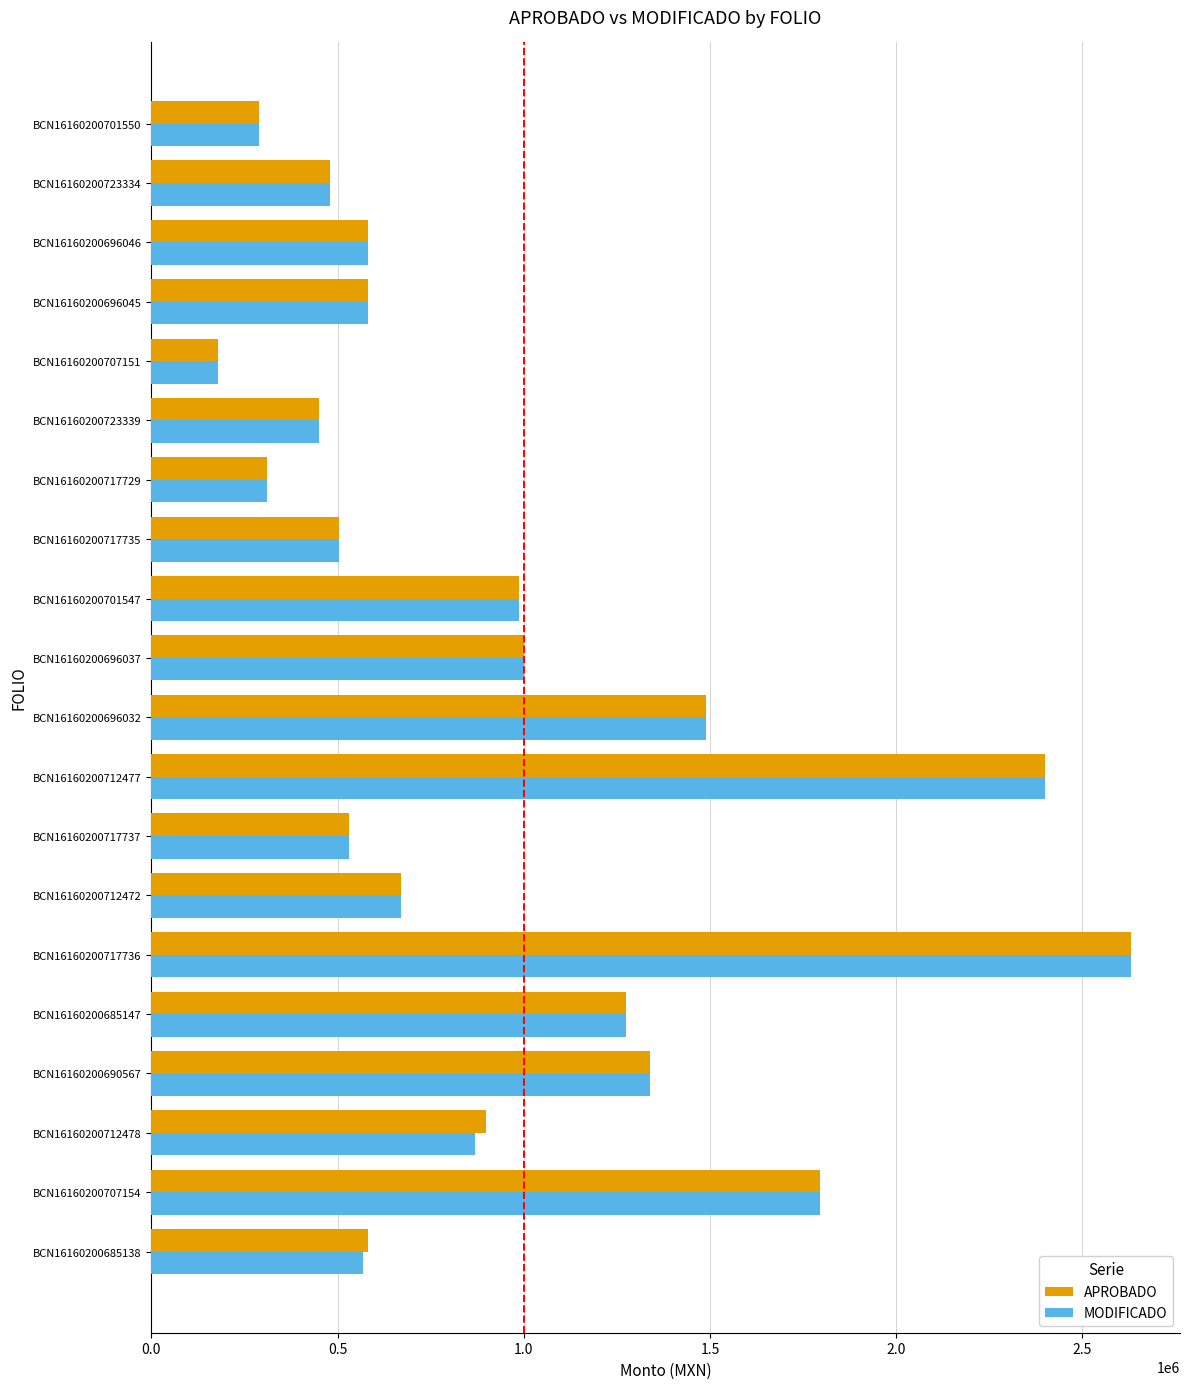

What is the average value of the MODIFICADO series?

946548.3